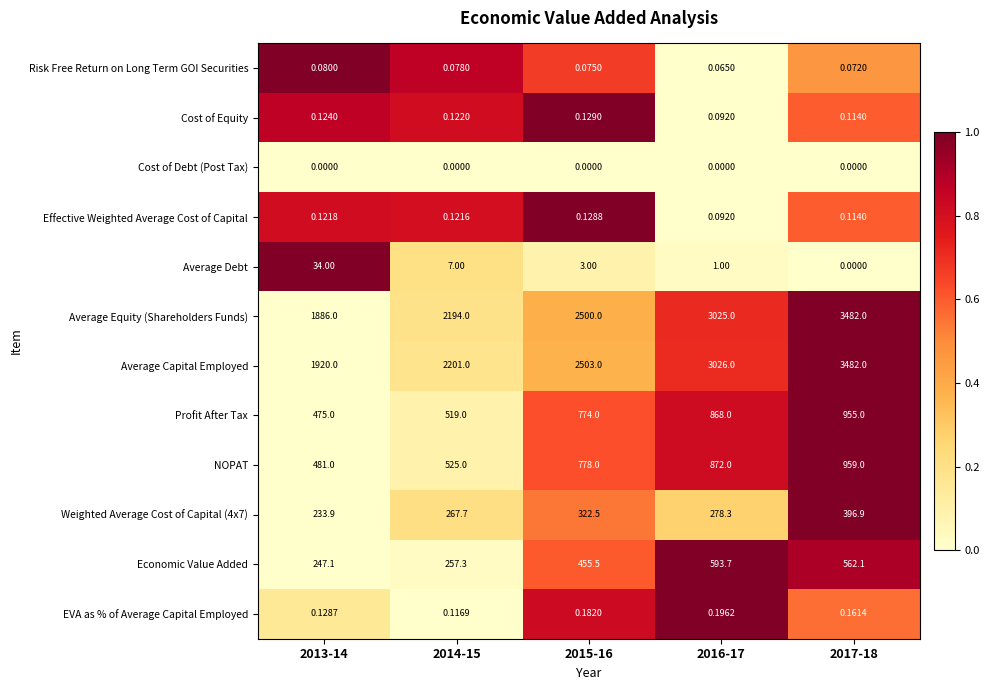

Which series has the widest spread of values?

Average Equity (Shareholders Funds)